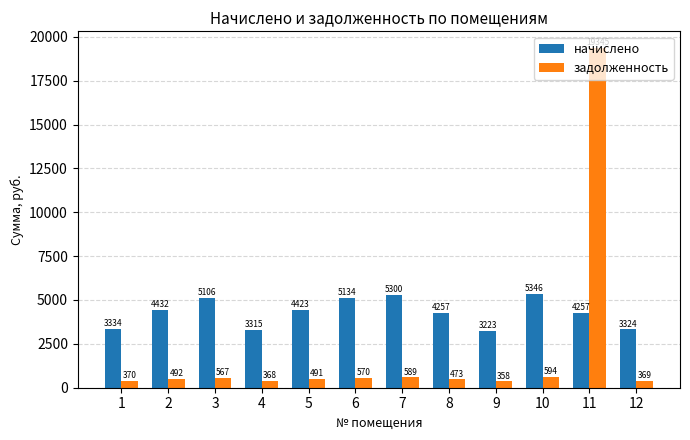

How many categories are shown in the chart?

12